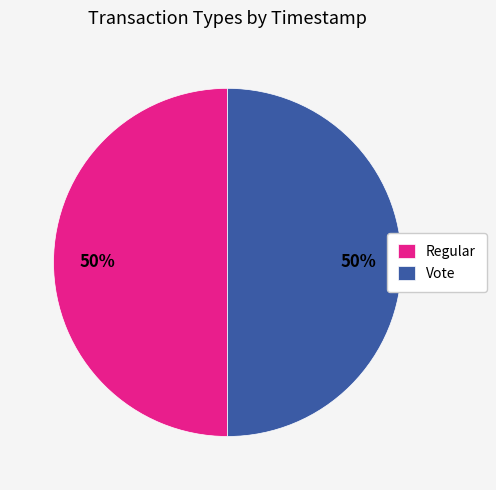

Approximately how many times larger is the value at Regular compared to Vote?

1.0